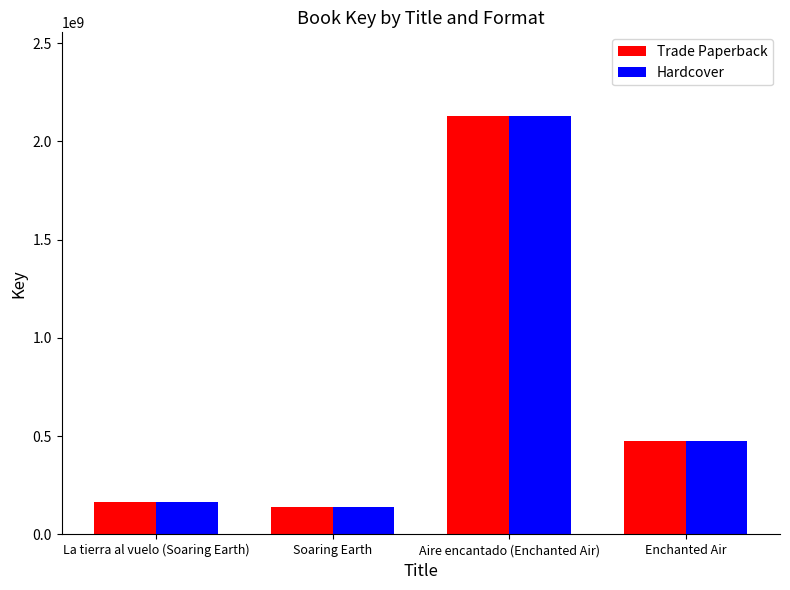

The value of Trade Paperback at Aire encantado (Enchanted Air) is 2128889394. True or false?

True